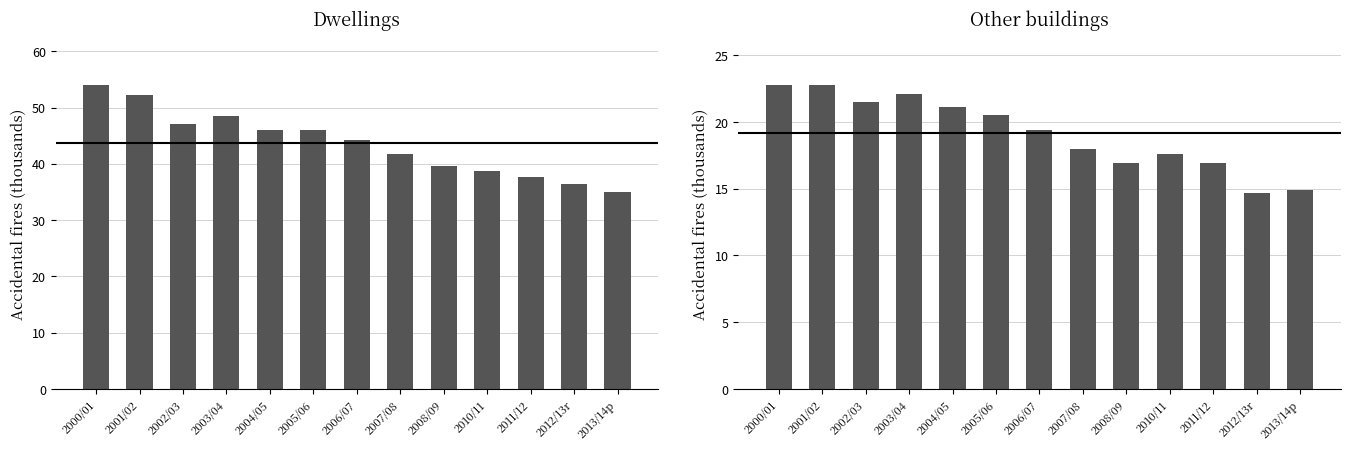

What is the difference between the maximum and minimum values in the Other buildings series?

8.2